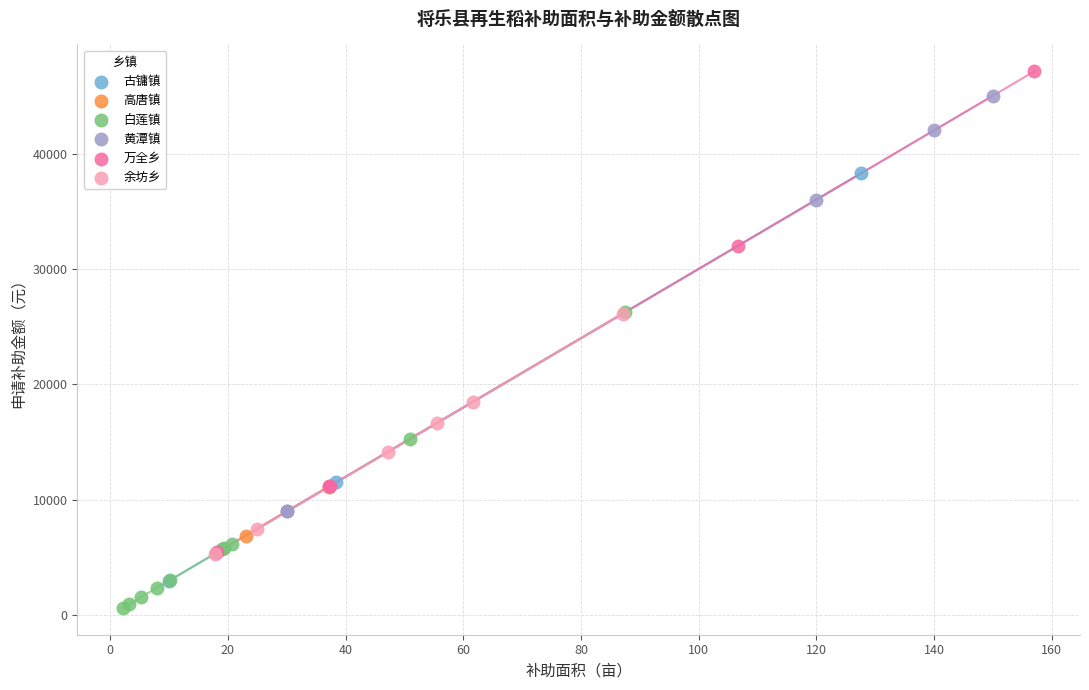

What are all the series names shown in the legend?

古镛镇, 高唐镇, 白莲镇, 黄潭镇, 万全乡, 余坊乡